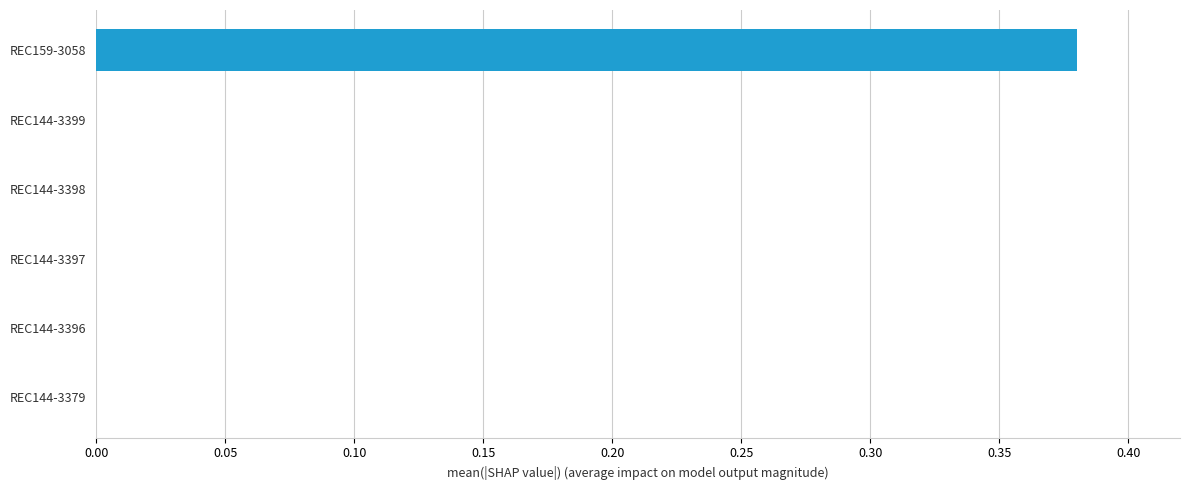

The chart shows a value of 0.2 at REC144-3379. True or false?

False